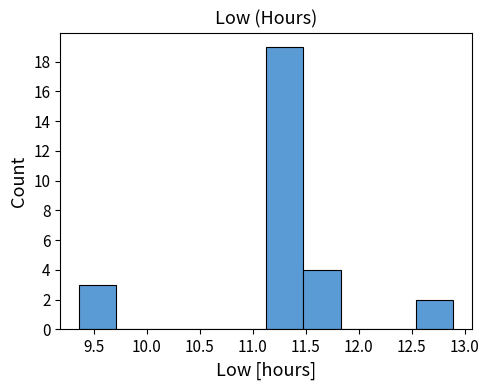

How tall is the bar that spans 12.55 to 12.90 on the x-axis? Neither the bar edges nor the heights are printed on the chart, so give them approximately, as read against the axes.

2